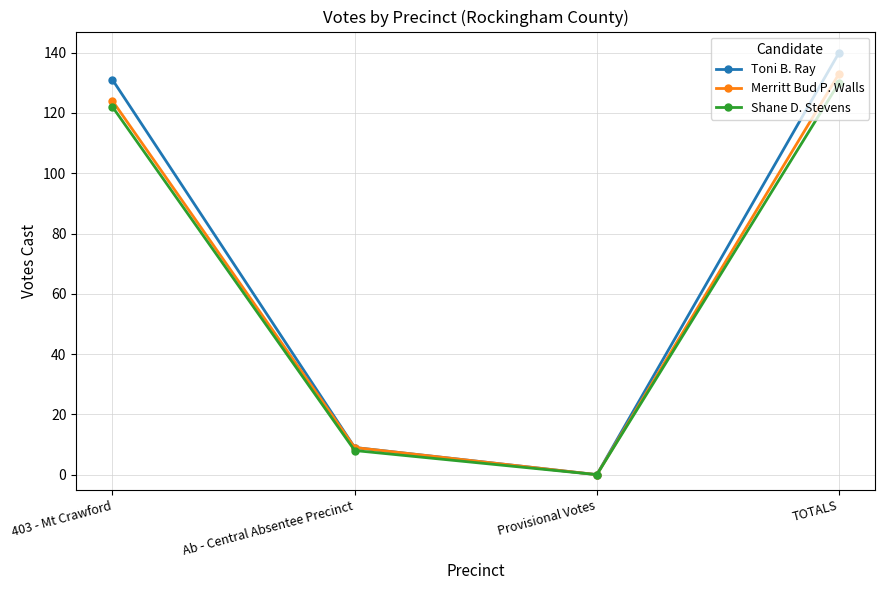

At which label does Shane D. Stevens reach its minimum?

Provisional Votes